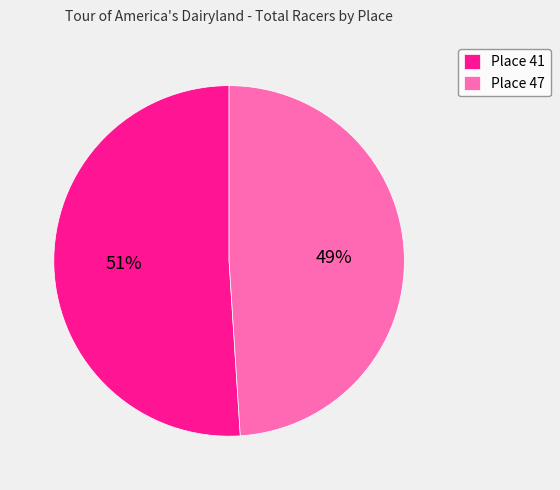

Is there a majority slice in this chart?

Yes